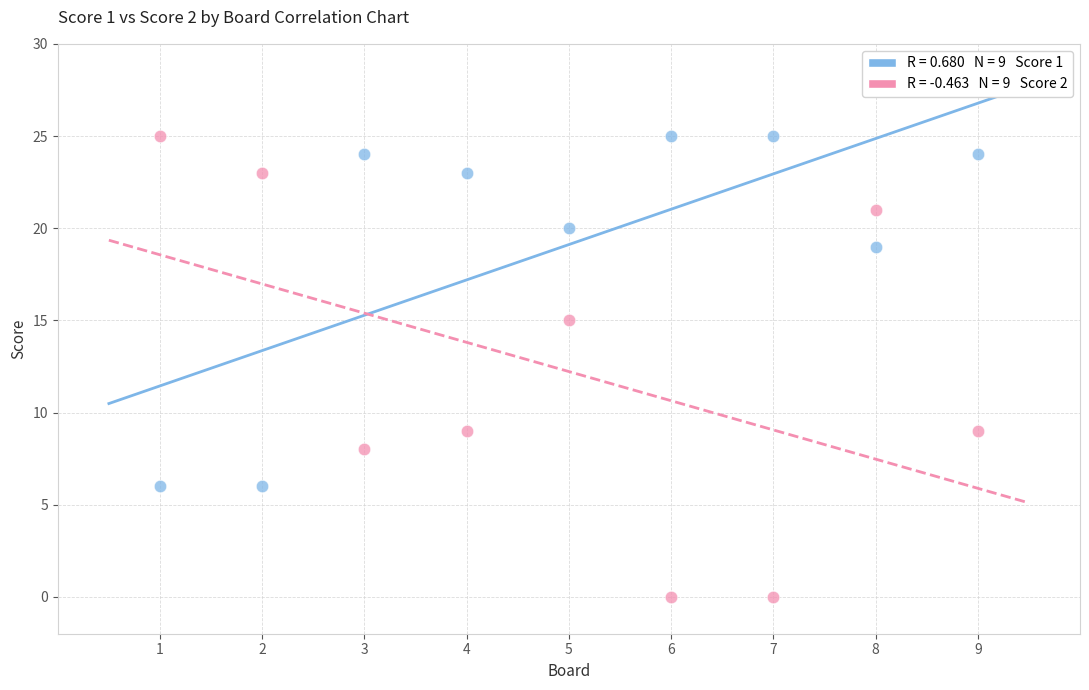

Across all data points, what is the range of X values (max minus min)?

8